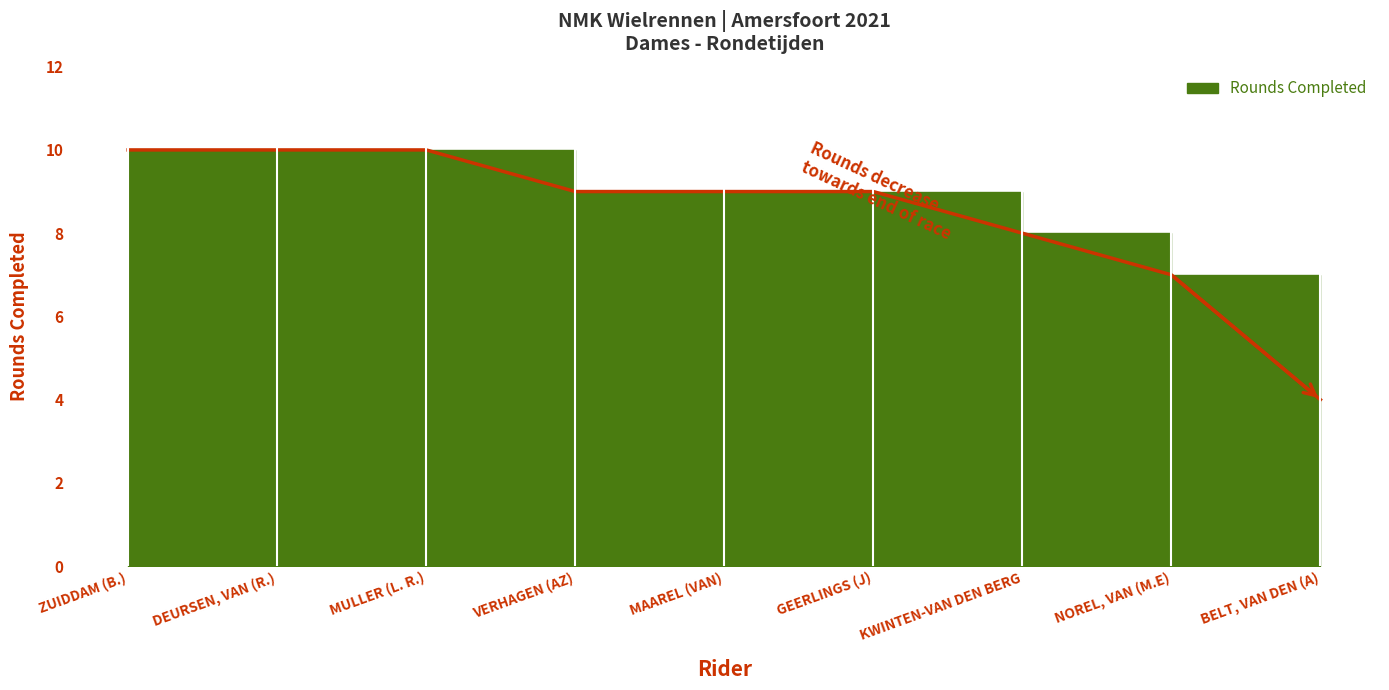

Does the chart display data point markers on the line(s)?

No